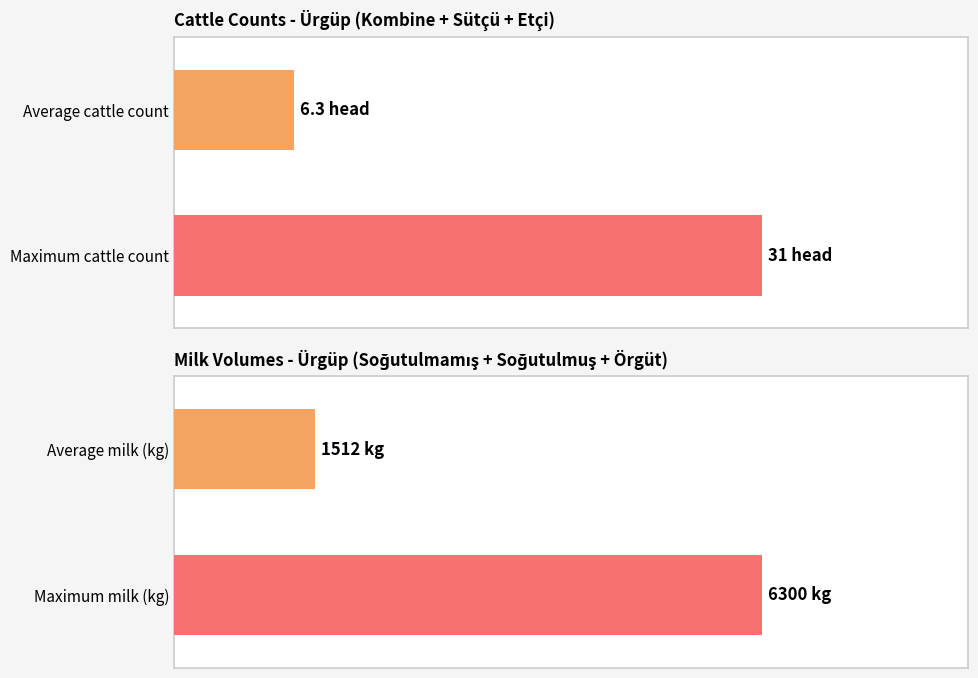

What is the difference between the maximum and minimum values in the Kombine series?

26